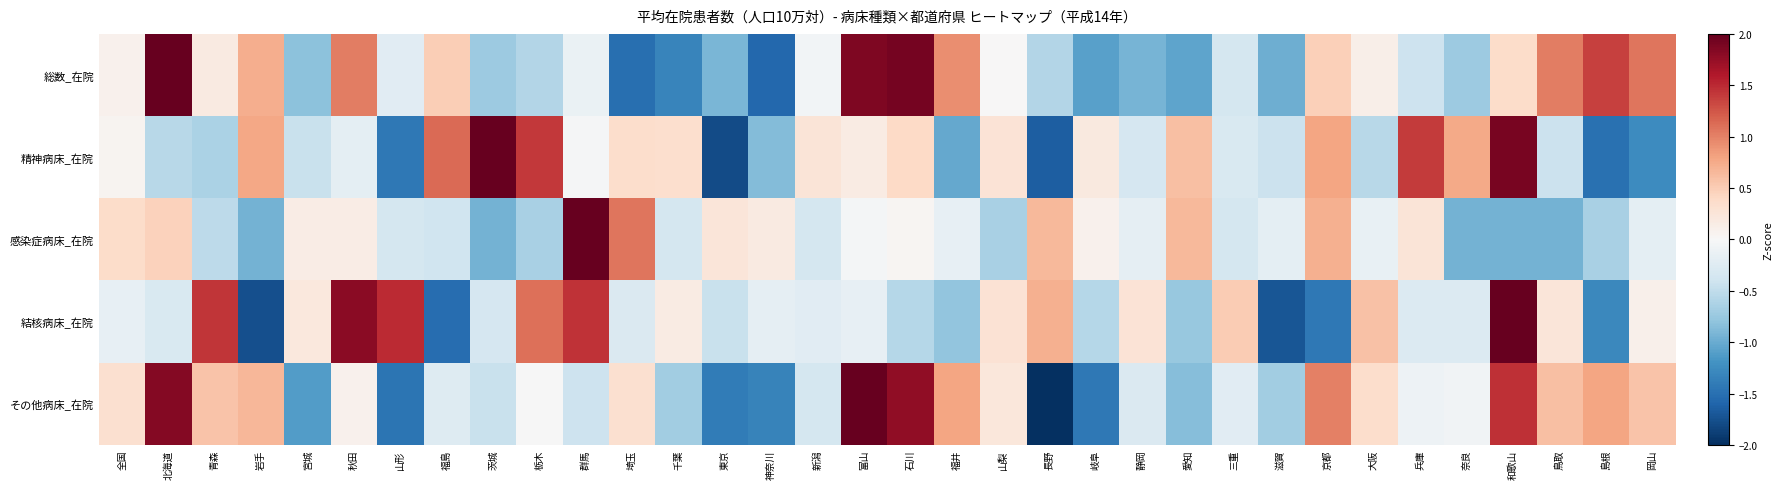

At 群馬, list the series in order from smallest to largest.

その他病床_在院, 総数_在院, 精神病床_在院, 結核病床_在院, 感染症病床_在院